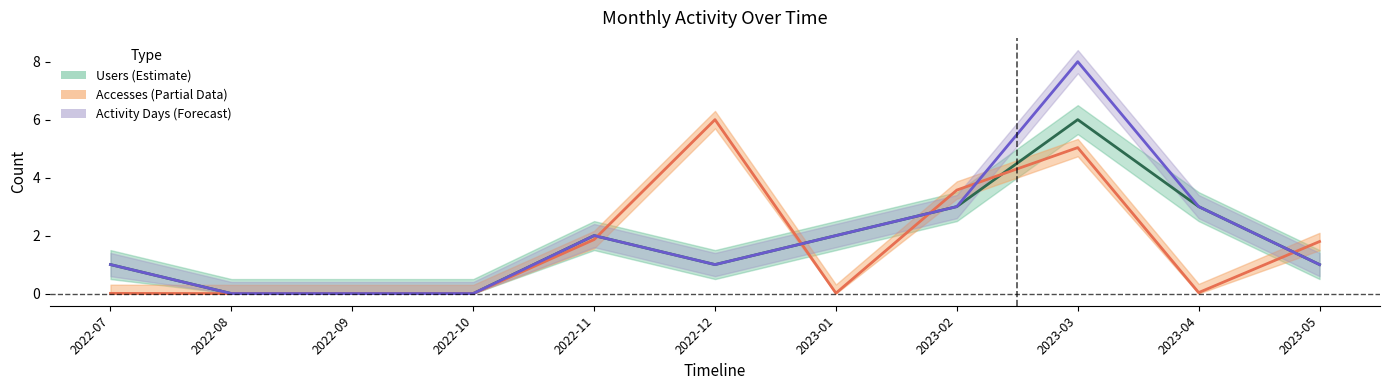

Is this an area chart (filled region under the line)?

No